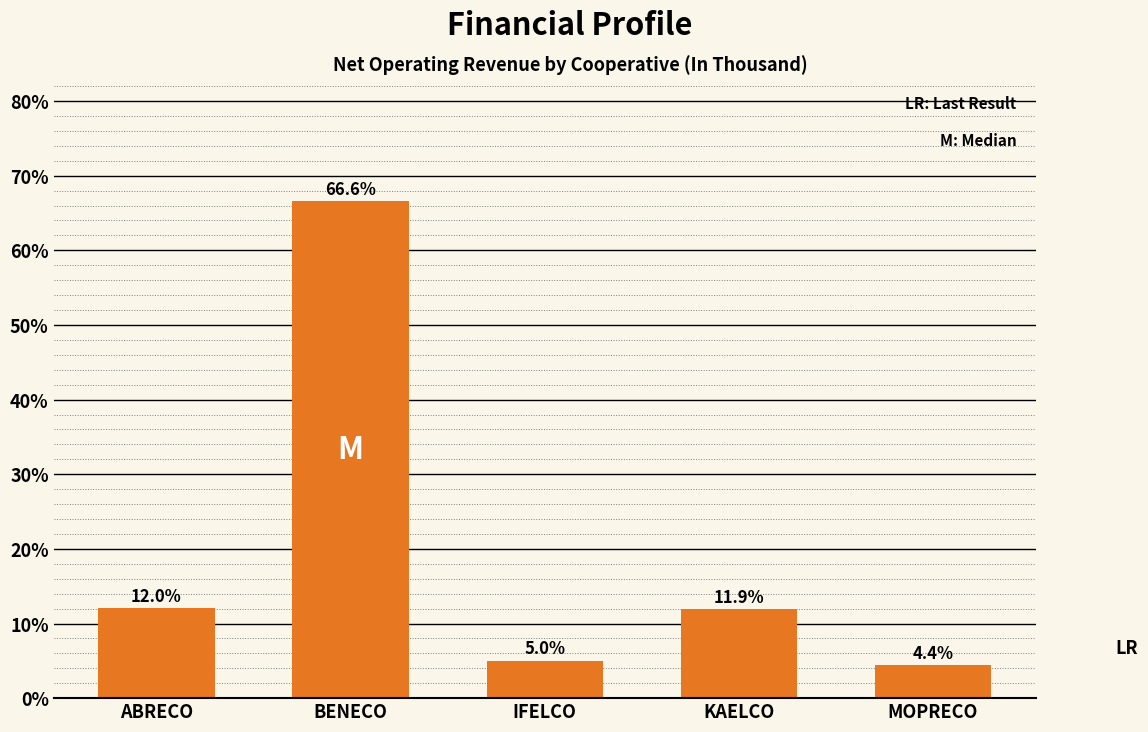

Reading left to right, transcribe all the data shown in this chart.

ABRECO=12.0	BENECO=66.6	IFELCO=5.0	KAELCO=11.9	MOPRECO=4.4